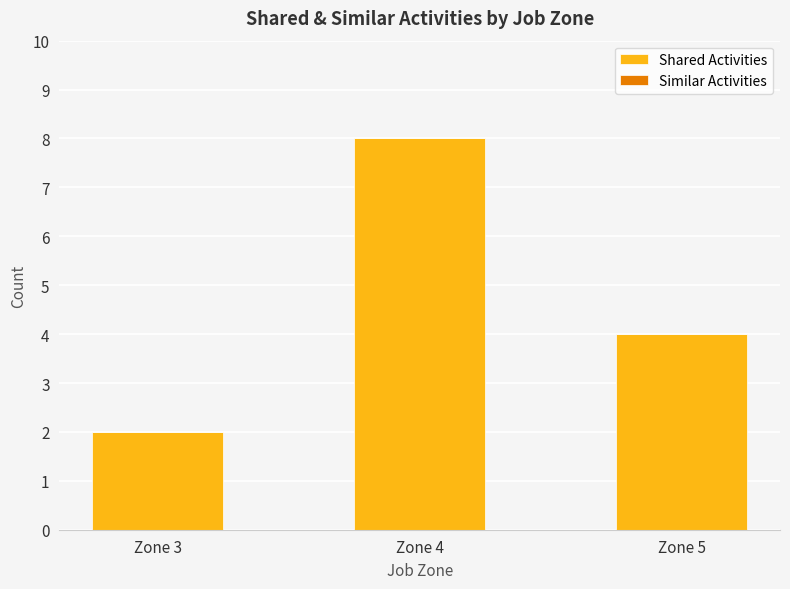

Does the chart contain stacked bars?

No